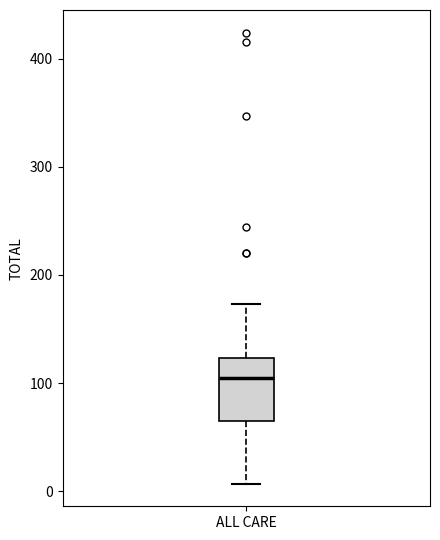

Transcribe this box plot: give where the median line is, the range the box spans, and where the two whiskers end, as read against the y-axis. The values are not printed on the chart, so give them approximately, as read against the axis.

median 110, box 70 to 120, whiskers 10 to 170